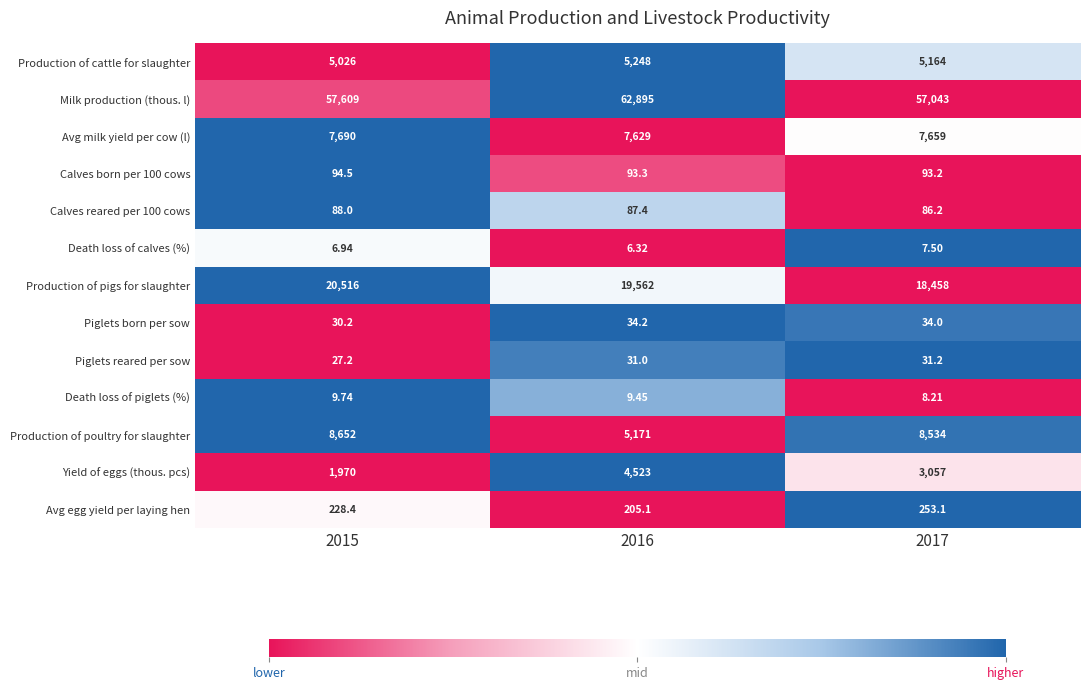

Between 2015 and 2016, which series saw the biggest shift?

Milk production (thous. l)